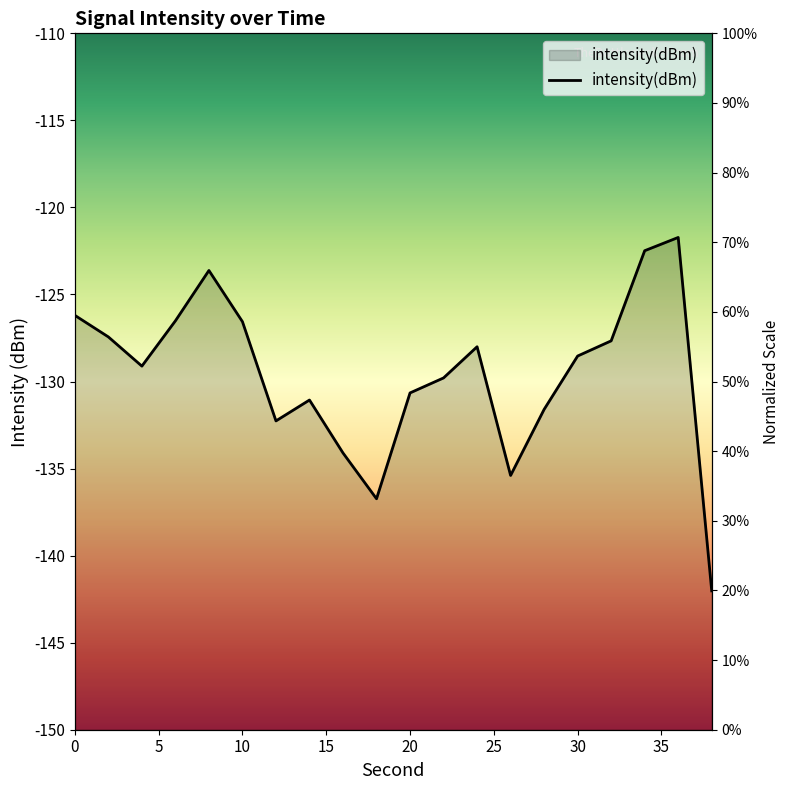

How many lines are shown in the chart?

1